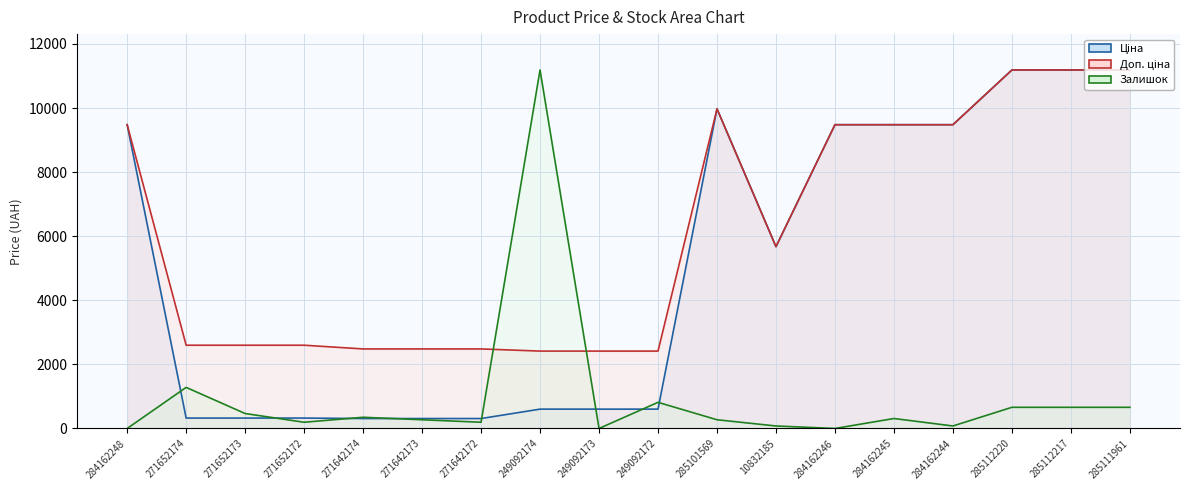

Reading left to right, transcribe all the data shown in this chart.

Ціна: 284162248=9480.1	271652174=324.8	271652173=324.8	271652172=324.8	271642174=310.3	271642173=310.3	271642172=310.3	249092174=603.7	249092173=603.7	249092172=603.7	285101569=9975.0	10832185=5673.8	284162246=9480.1	284162245=9480.1	284162244=9480.1	285112220=11188.2	285112217=11188.2	285111961=11188.2
Доп. ціна: 284162248=9480.1	271652174=2598.3	271652173=2598.3	271652172=2598.3	271642174=2482.4	271642173=2482.4	271642172=2482.4	249092174=2414.8	249092173=2414.8	249092172=2414.8	285101569=9975.0	10832185=5673.8	284162246=9480.1	284162245=9480.1	284162244=9480.1	285112220=11188.2	285112217=11188.2	285111961=11188.2
Залишок: 284162248=0.0	271652174=1282.0	271652173=466.2	271652172=194.2	271642174=349.6	271642173=271.9	271642172=194.2	249092174=11188.2	249092173=0.0	249092172=815.8	285101569=271.9	10832185=77.7	284162246=0.0	284162245=310.8	284162244=77.7	285112220=660.4	285112217=660.4	285111961=660.4